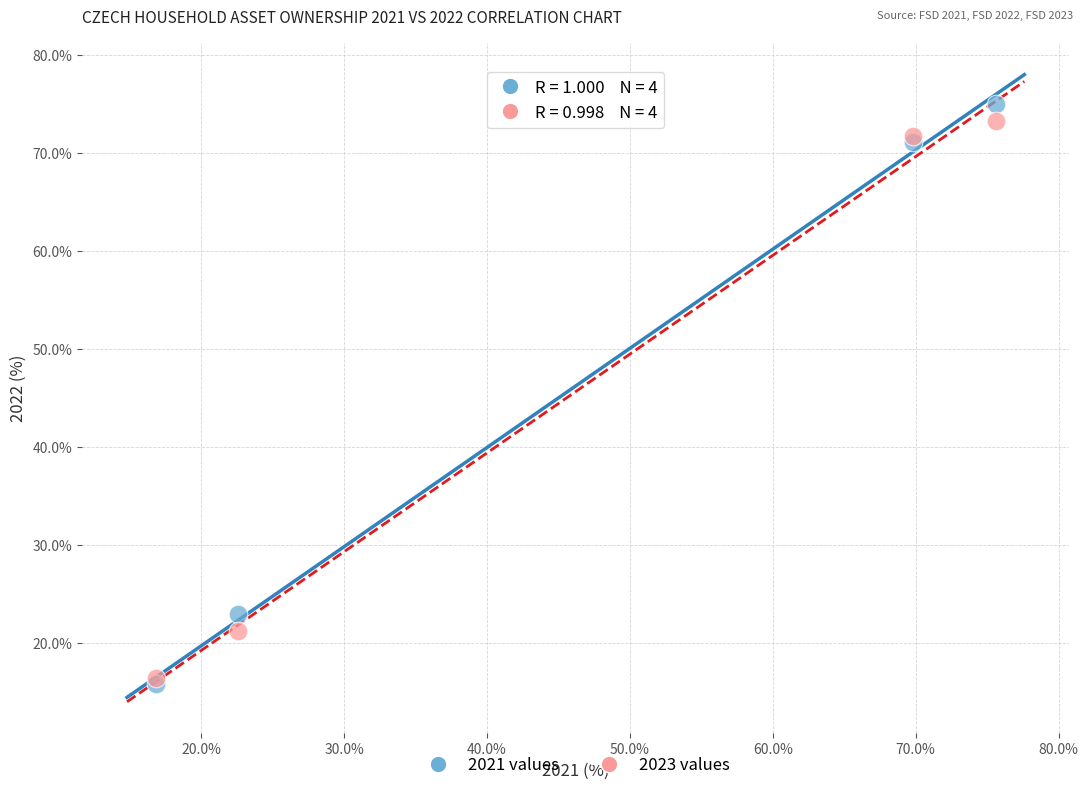

Which series has the widest spread of Y values?

2021 values